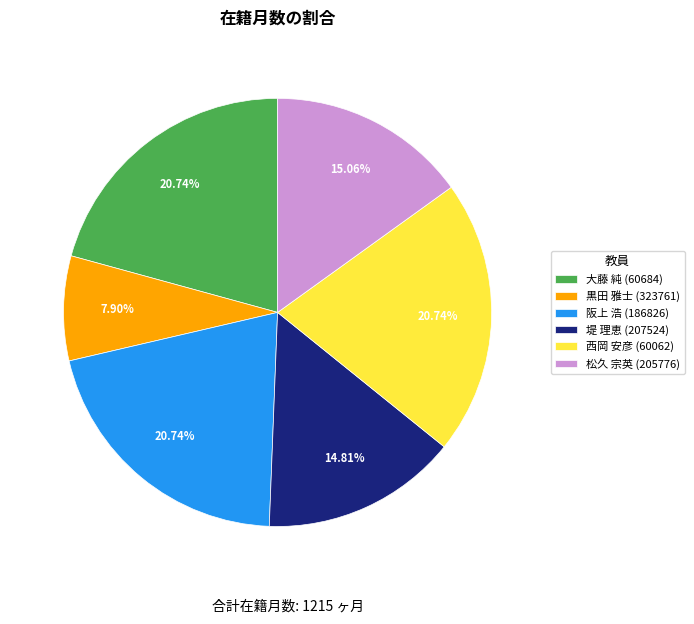

The 松久 宗英 (205776) slice represents 15% of the pie. True or false?

True